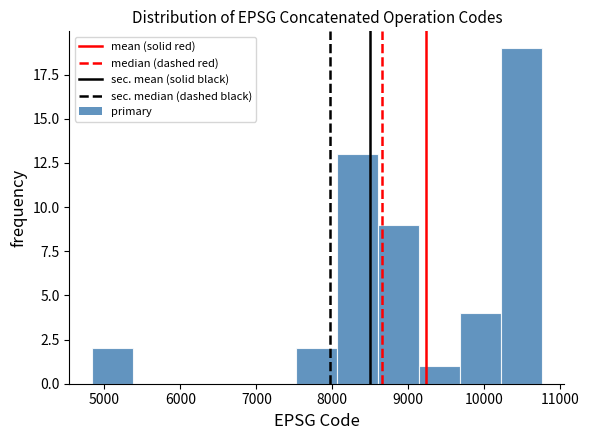

Reading left to right, transcribe this chart: for each bar, give the range it covers on the x-axis and its height. Neither the bar edges nor the heights are printed on the chart, so give them approximately, as read against the axes.

4800 to 5400: 2
5400 to 5900: 0
5900 to 6500: 0
6500 to 7000: 0
7000 to 7500: 0
7500 to 8100: 2
8100 to 8600: 13
8600 to 9100: 9
9100 to 9700: 1
9700 to 10200: 4
10200 to 10800: 19